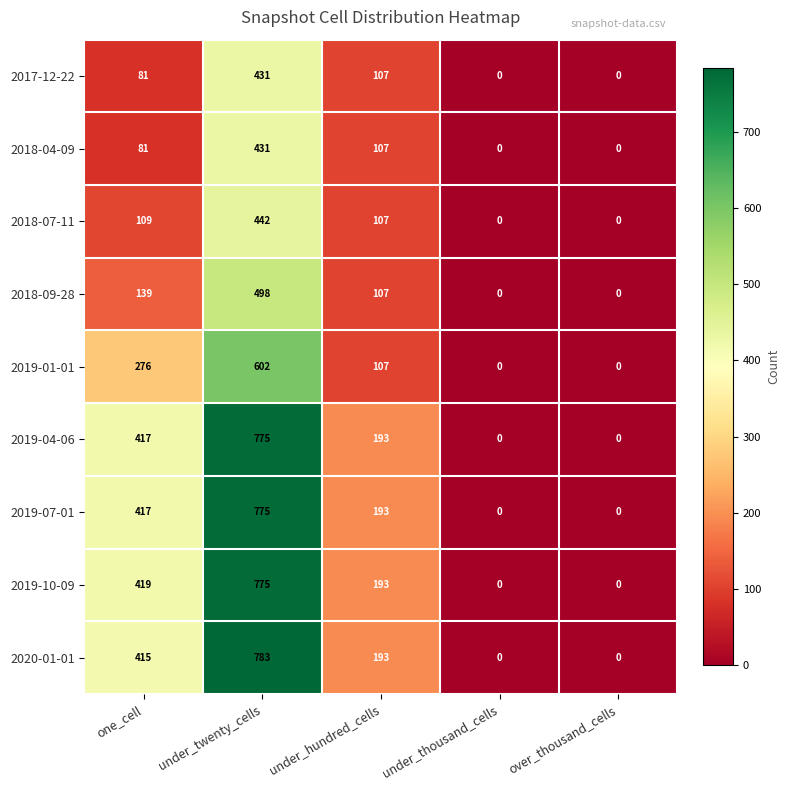

How many data points does each series have?

5